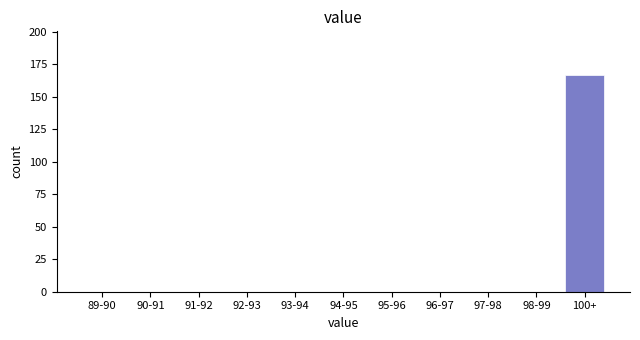

Reading left to right, extract all data points from this chart.

89-90=0	90-91=0	91-92=0	92-93=0	93-94=0	94-95=0	95-96=0	96-97=0	97-98=0	98-99=0	100+=167